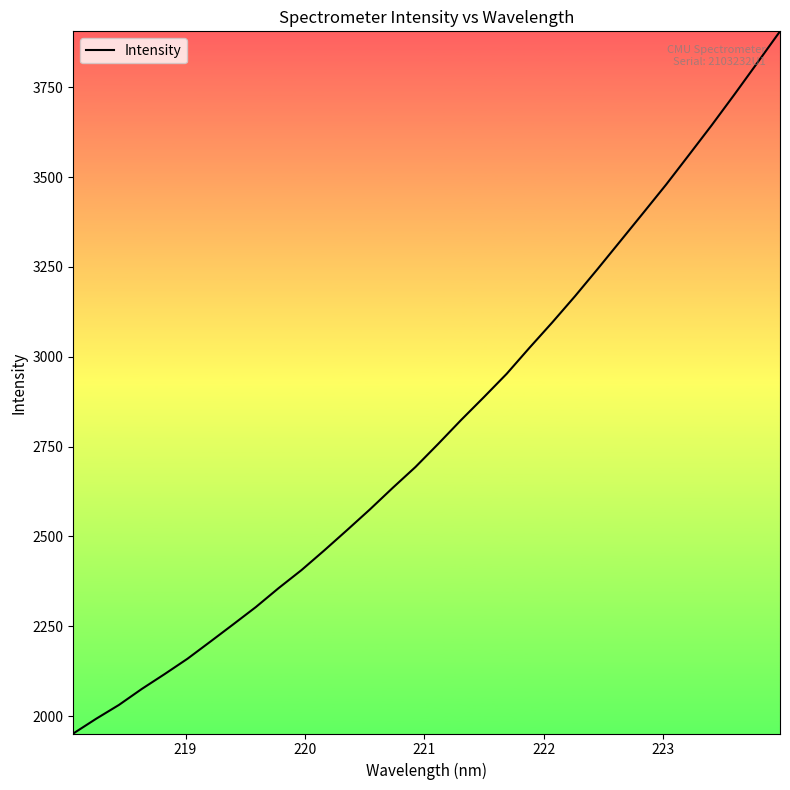

What is the minimum value shown in the chart?

1951.4